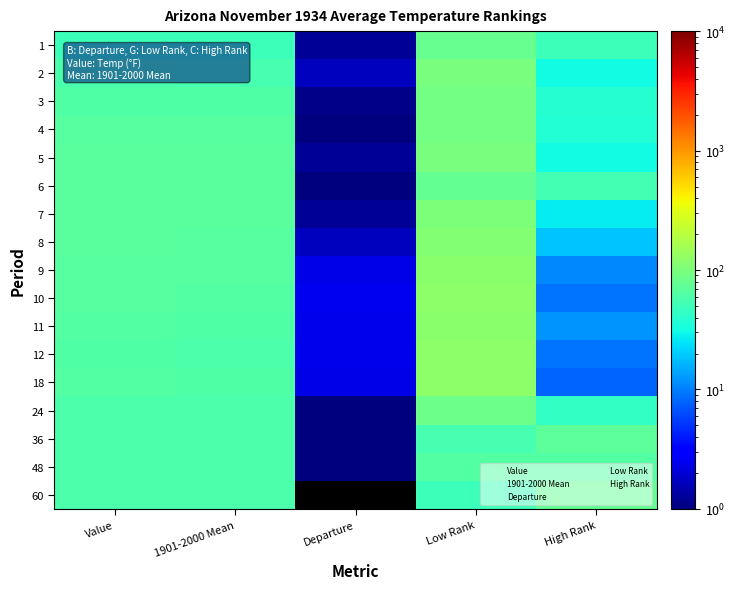

Reading left to right, list all the values displayed in this chart.

1: Value=50.4	1901-2000 Mean=49.2	Departure=1.2	Low Rank=80.0	High Rank=50.0
2: Value=56.8	1901-2000 Mean=55.1	Departure=1.7	Low Rank=99.0	High Rank=31.0
3: Value=61.8	1901-2000 Mean=60.7	Departure=1.1	Low Rank=91.0	High Rank=39.0
4: Value=66.0	1901-2000 Mean=65.0	Departure=1.0	Low Rank=93.0	High Rank=37.0
5: Value=69.1	1901-2000 Mean=67.9	Departure=1.2	Low Rank=99.0	High Rank=31.0
6: Value=69.6	1901-2000 Mean=69.0	Departure=0.6	Low Rank=77.0	High Rank=53.0
7: Value=69.7	1901-2000 Mean=68.5	Departure=1.2	Low Rank=103.0	High Rank=27.0
8: Value=68.7	1901-2000 Mean=67.0	Departure=1.7	Low Rank=111.0	High Rank=19.0
9: Value=67.3	1901-2000 Mean=65.0	Departure=2.3	Low Rank=119.0	High Rank=11.0
10: Value=65.5	1901-2000 Mean=63.0	Departure=2.5	Low Rank=121.0	High Rank=9.0
11: Value=63.4	1901-2000 Mean=61.0	Departure=2.4	Low Rank=118.0	High Rank=12.0
12: Value=61.8	1901-2000 Mean=59.4	Departure=2.4	Low Rank=120.0	High Rank=9.0
18: Value=64.9	1901-2000 Mean=62.6	Departure=2.3	Low Rank=121.0	High Rank=8.0
24: Value=59.9	1901-2000 Mean=59.3	Departure=0.6	Low Rank=84.0	High Rank=44.0
36: Value=59.4	1901-2000 Mean=59.3	Departure=0.1	Low Rank=56.0	High Rank=71.0
48: Value=59.4	1901-2000 Mean=59.3	Departure=0.1	Low Rank=63.0	High Rank=63.0
60: Value=59.3	1901-2000 Mean=59.3	Departure=0.0	Low Rank=49.0	High Rank=76.0